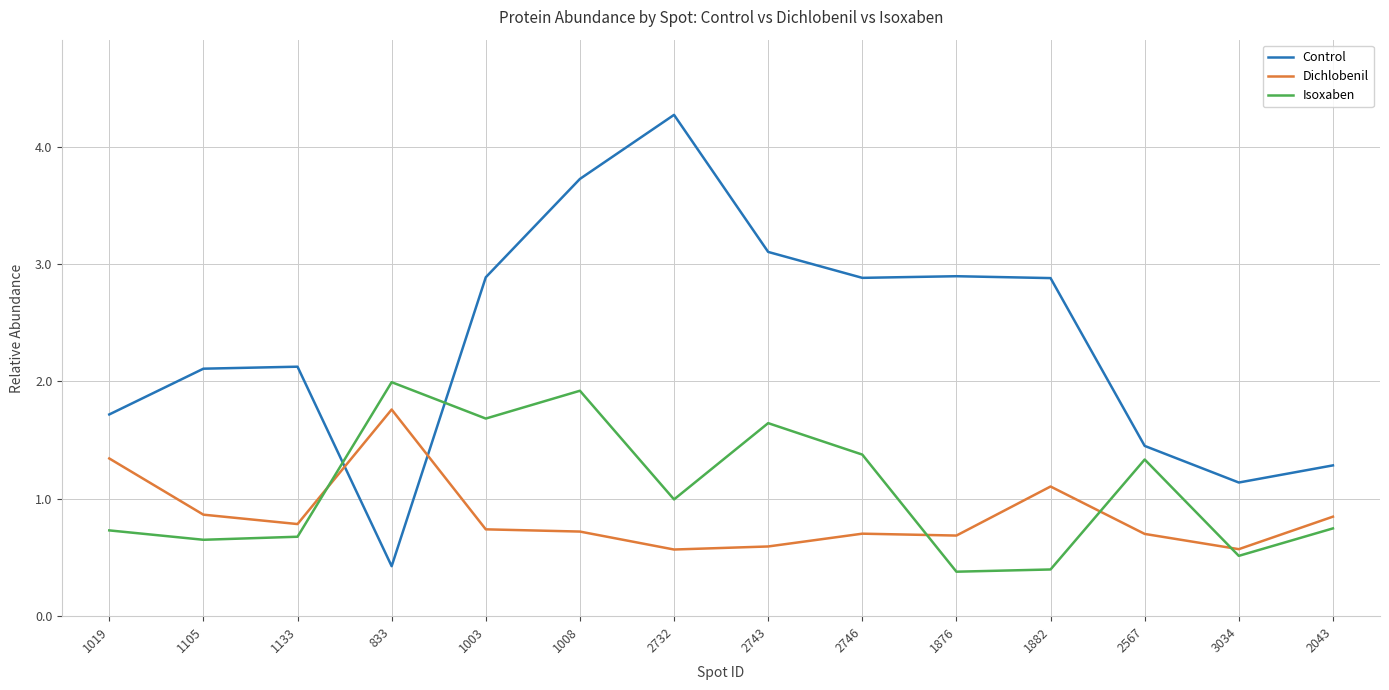

How many lines are shown in the chart?

3